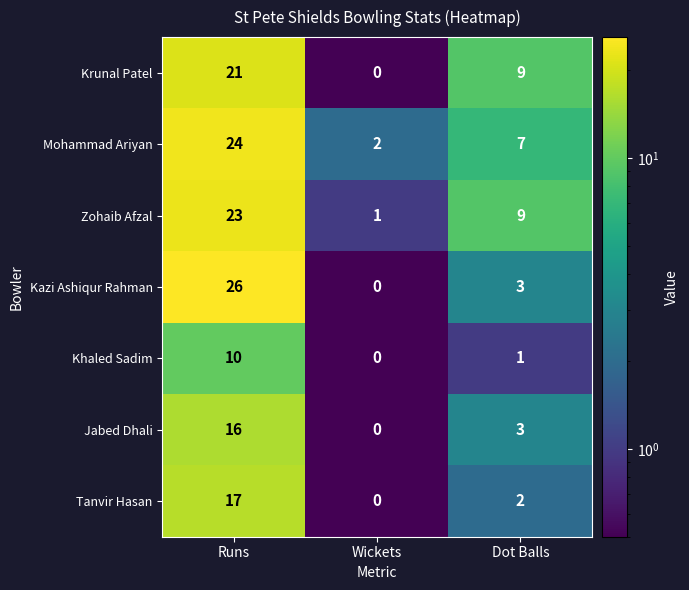

At which category is the sum across all series the highest?

Runs